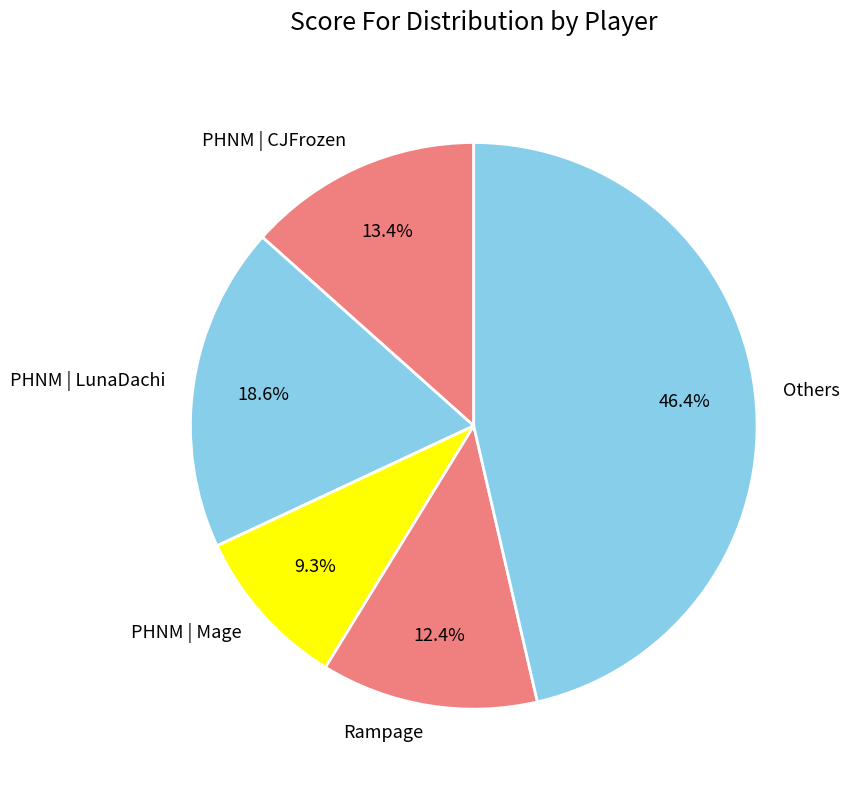

Does any single category account for the majority?

No